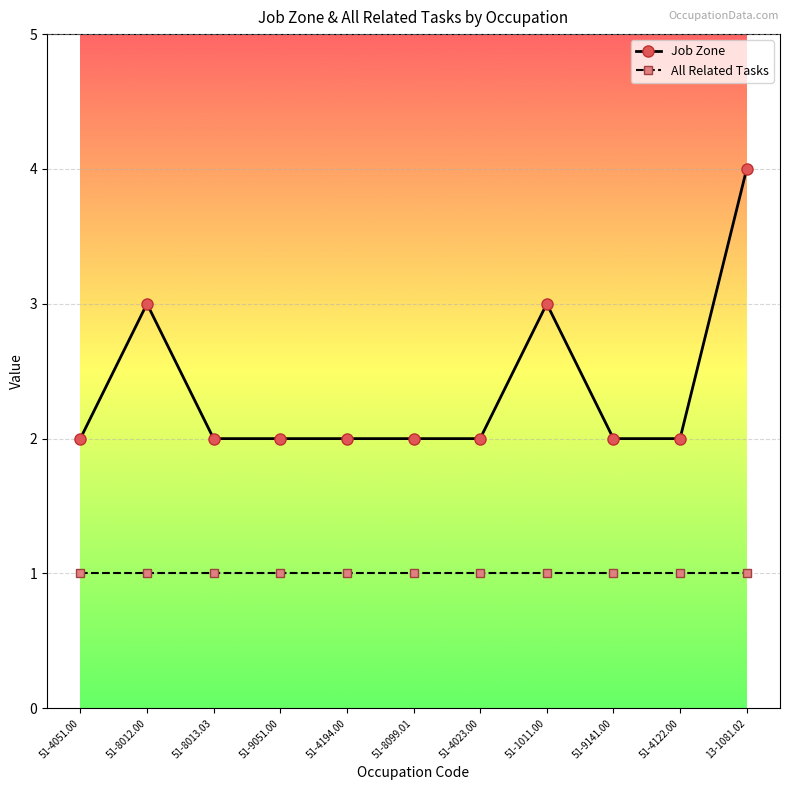

The Job Zone series shows 1 at 51-4023.00. True or false?

False